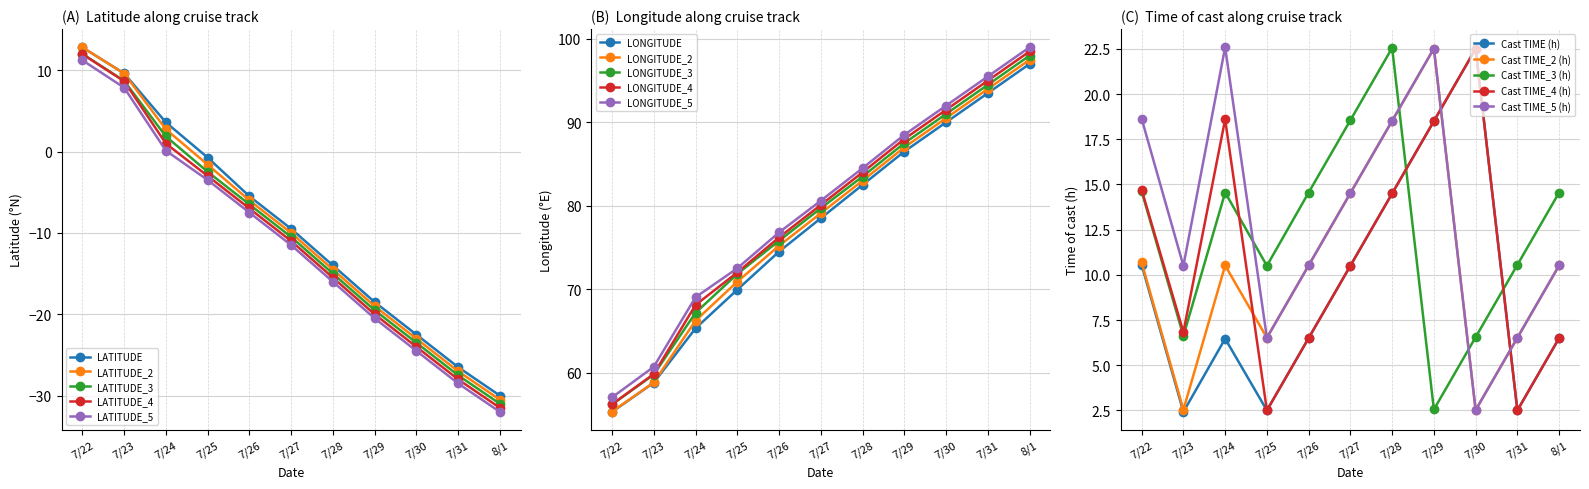

What is the label of the 6th point from the right?

7/27